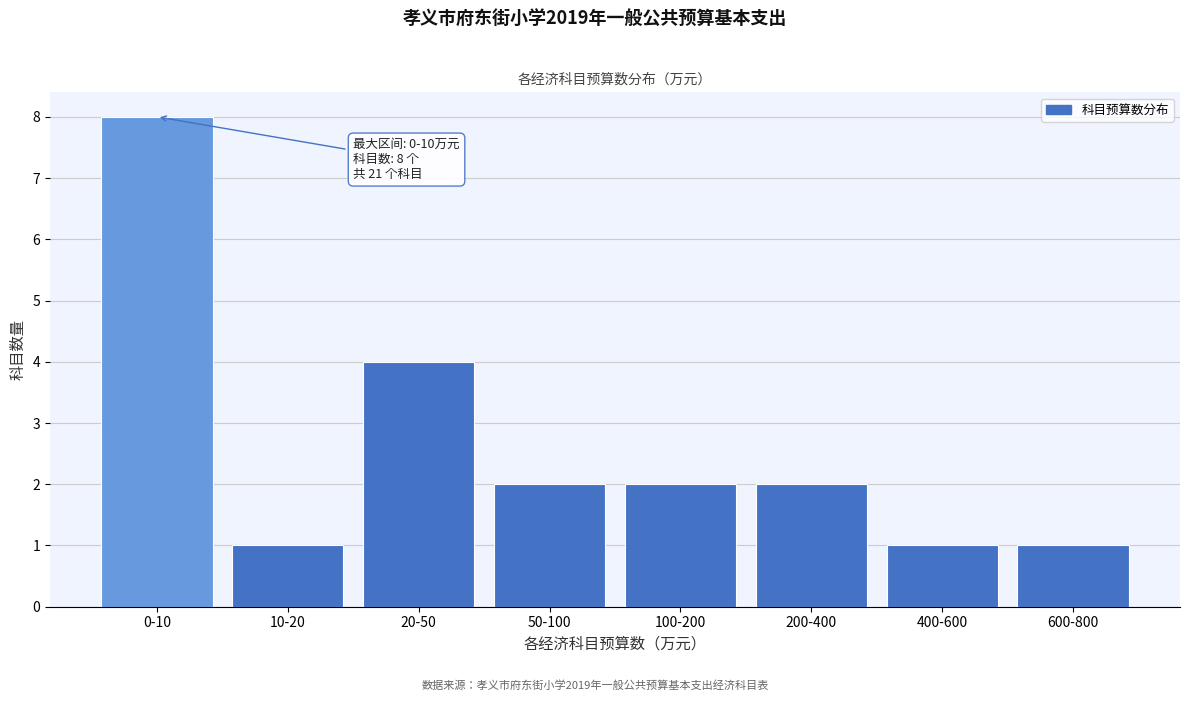

Reading right to left, transcribe all the data shown in this chart.

1	1	2	2	2	4	1	8